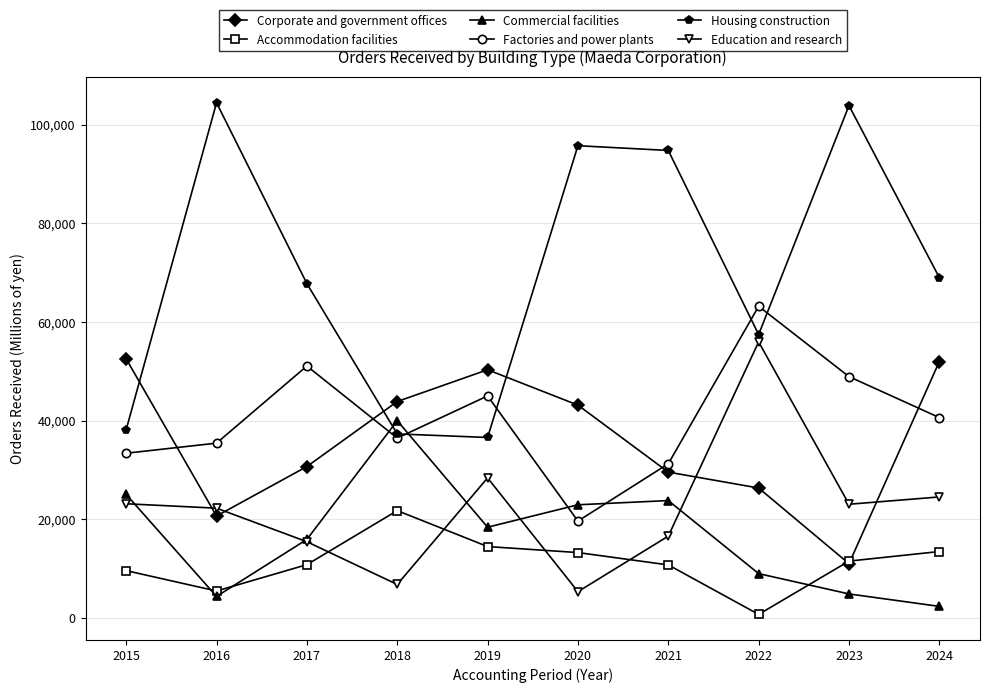

The value of Commercial facilities at 2023 is 4853. True or false?

True